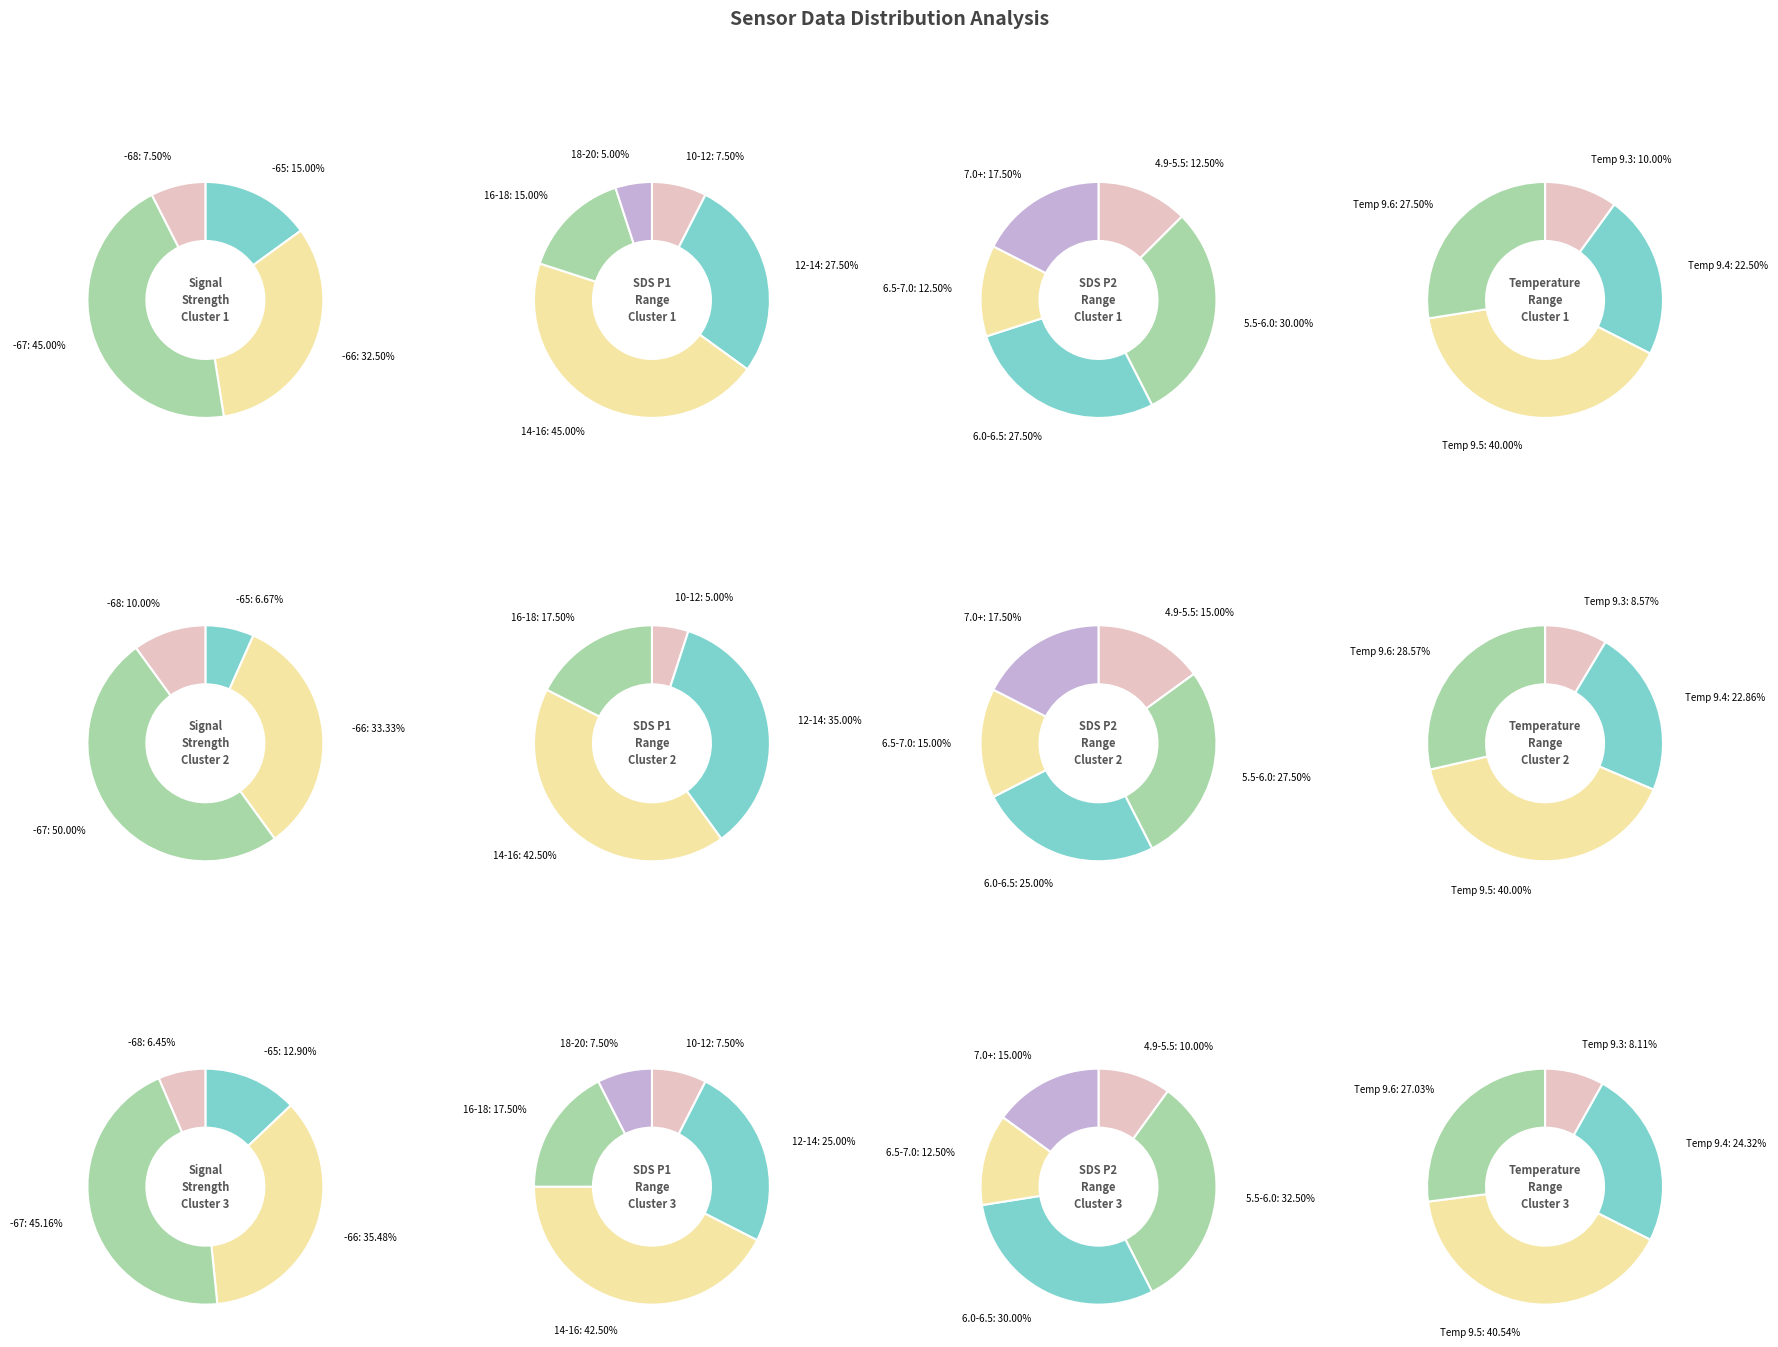

Does any single category account for the majority?

No